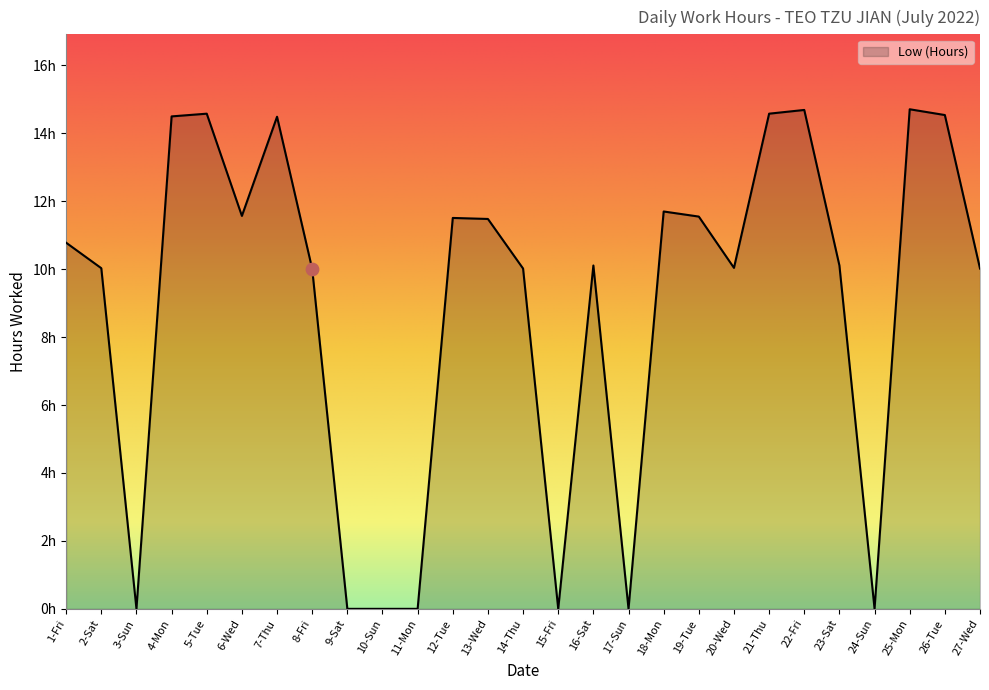

What is the change in value from 1-Fri to 5-Tue?

+3.8